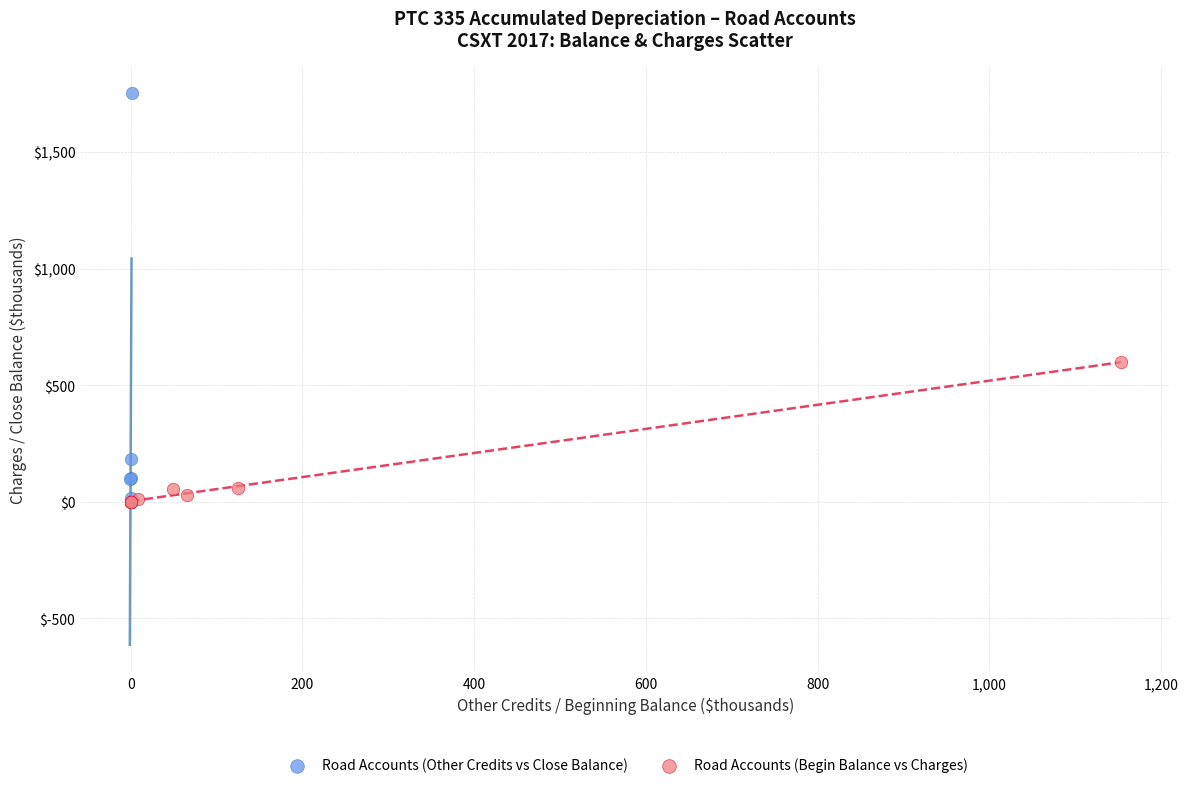

Which series reaches the maximum Y coordinate?

Road Accounts (Other Credits vs Close Balance)